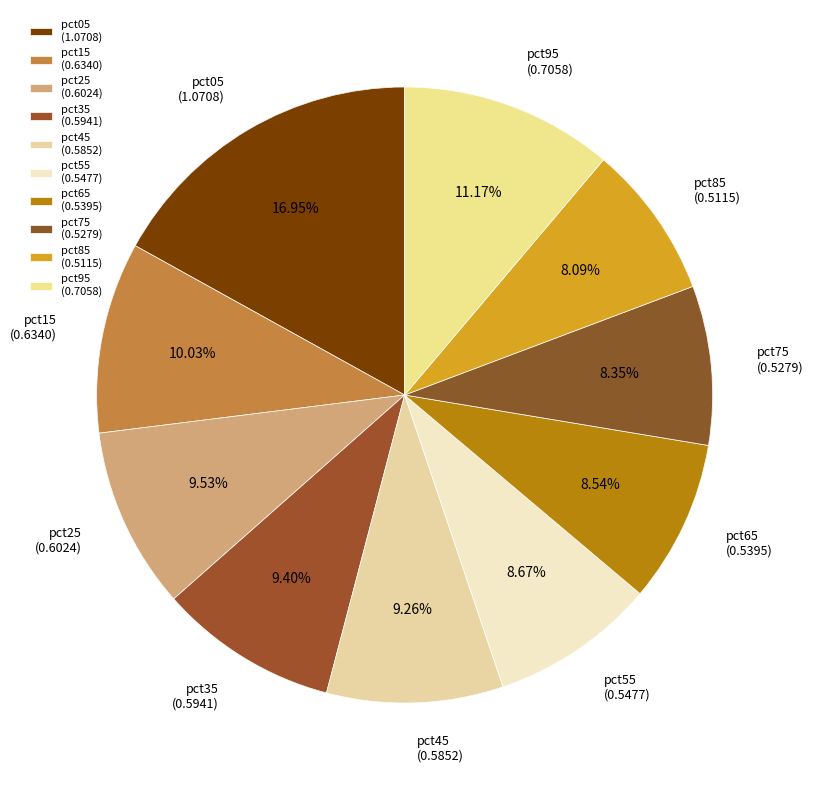

What is the largest slice in the pie chart?

pct05